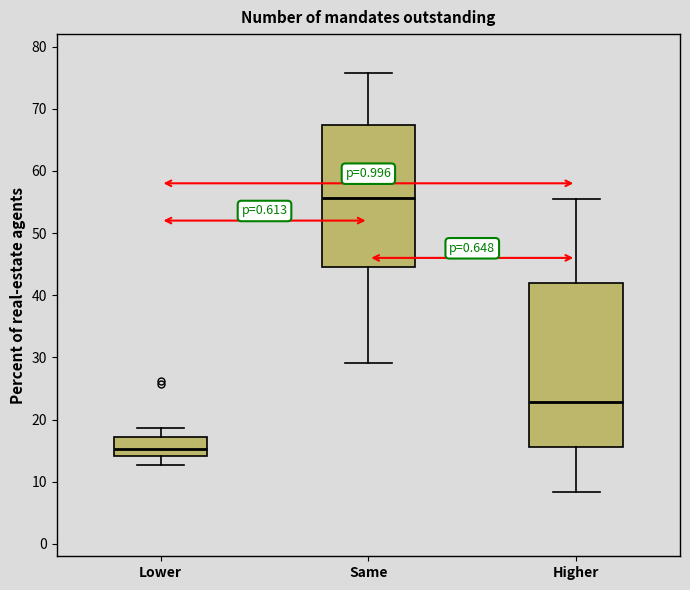

Which box has the lowest median line?

Lower